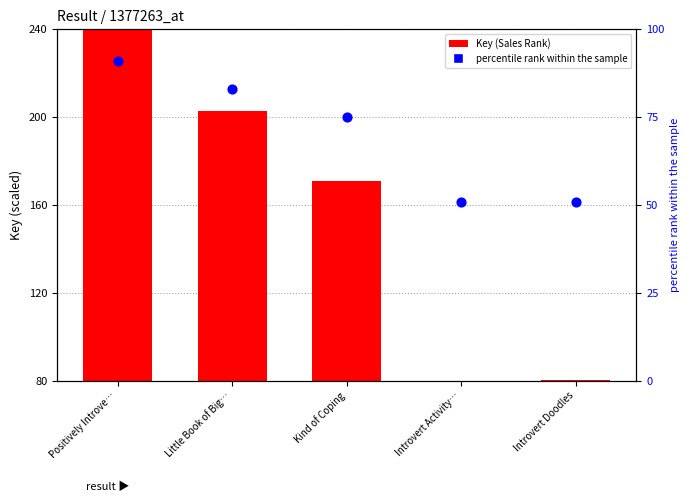

What are all the series names shown in the legend?

Key (Sales Rank), percentile rank within the sample